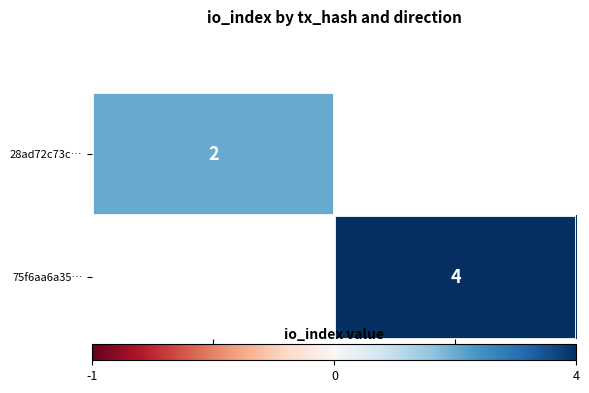

Is the value of 75f6aa6a35… at direction: 1 greater than the value of 28ad72c73c… at direction: -1?

Yes